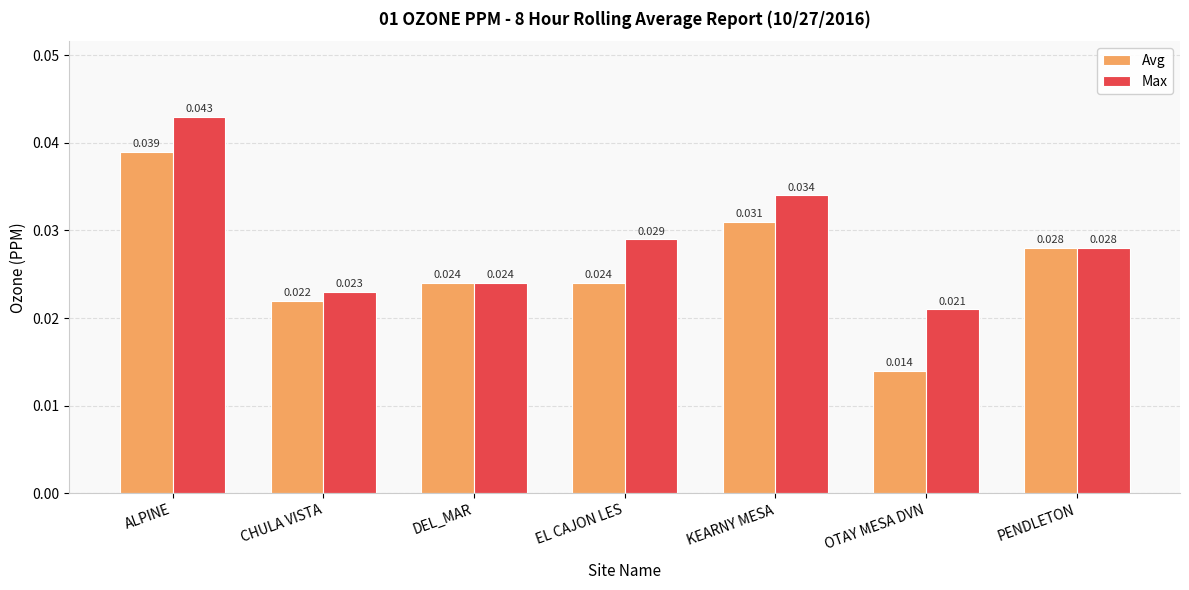

Which series has the largest range (max minus min)?

Avg